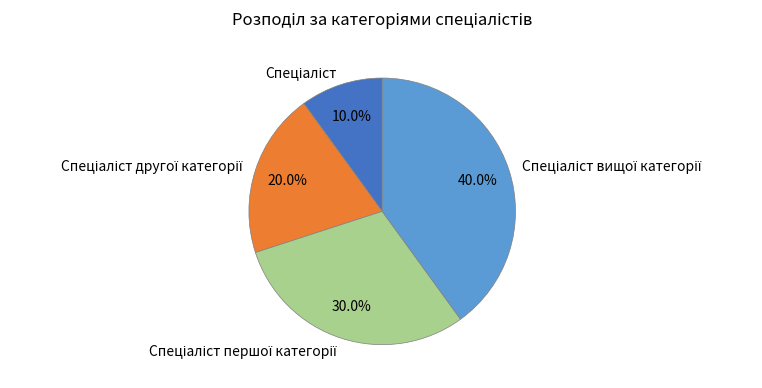

Is there any slice that represents more than half of the pie?

No